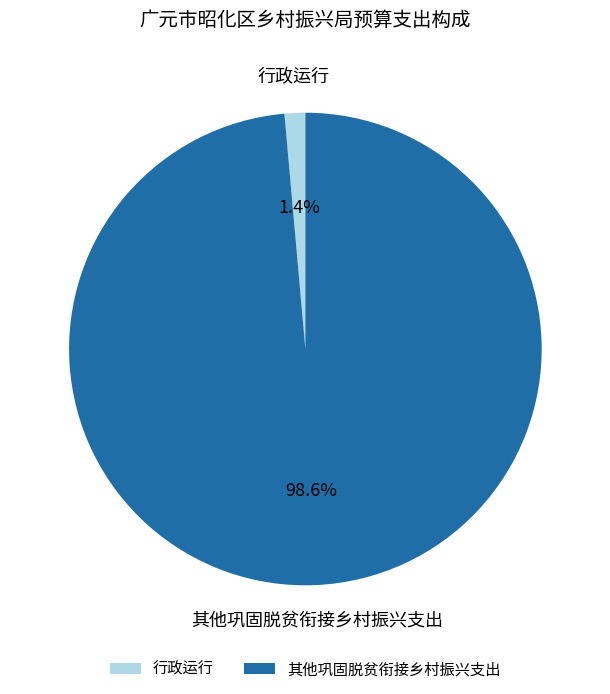

Between 其他巩固脱贫衔接乡村振兴支出 and 行政运行, which is larger?

其他巩固脱贫衔接乡村振兴支出